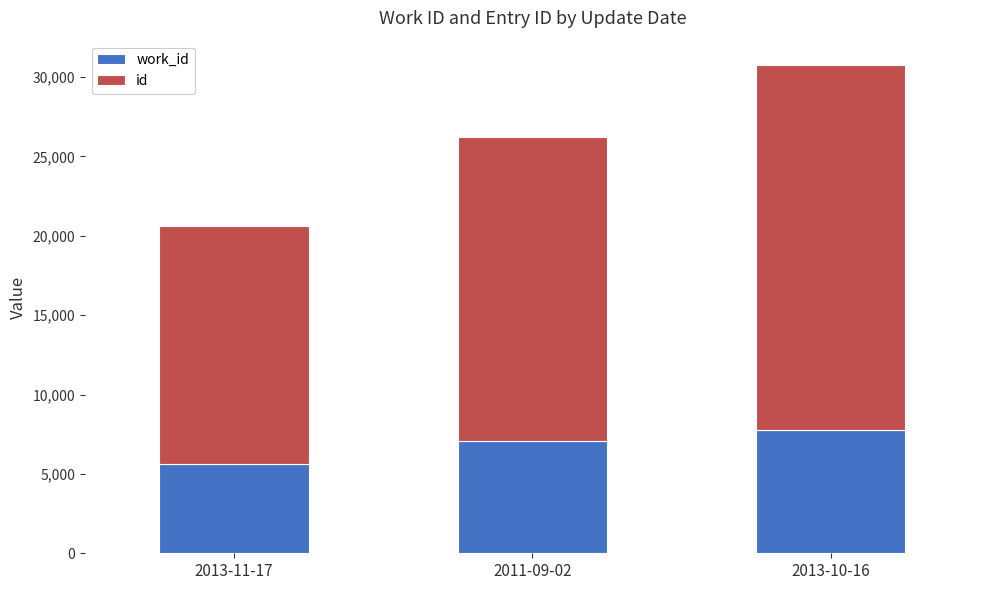

At which category is the sum across all series the highest?

2013-10-16